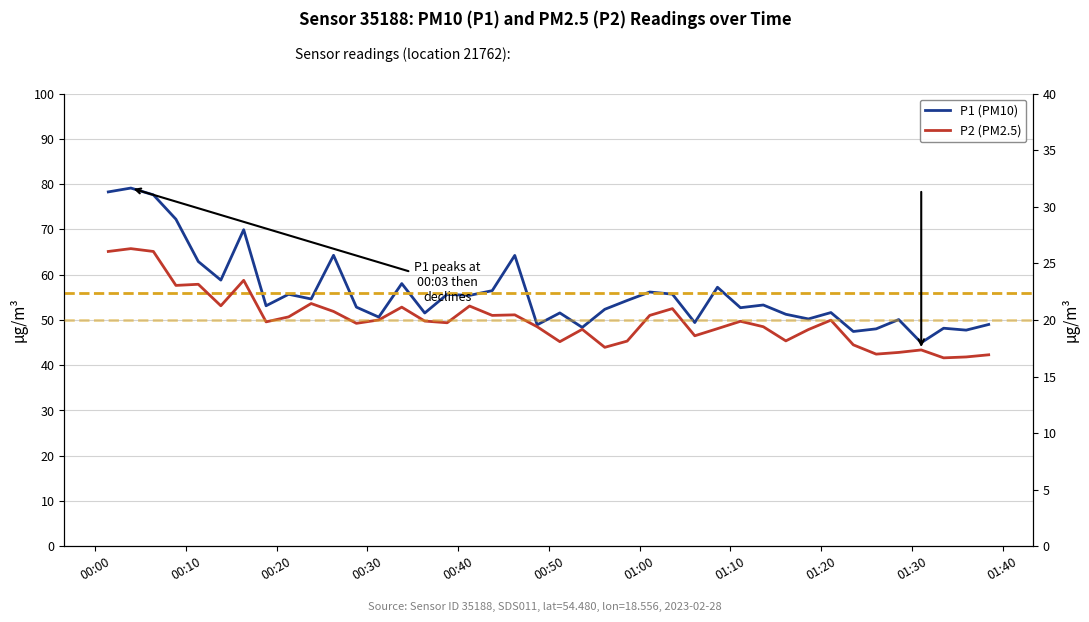

Count the number of data series in this chart.

2